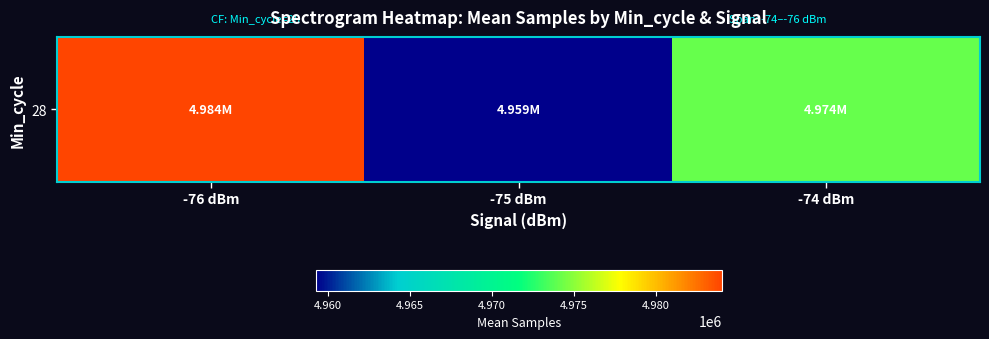

How many data points are less than 4974131?

1